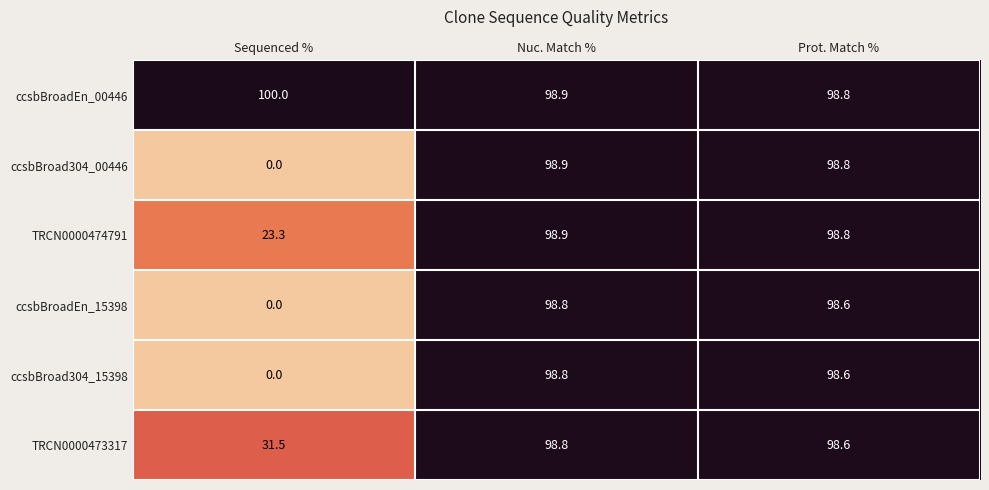

Which series has the largest total across all categories?

ccsbBroadEn_00446